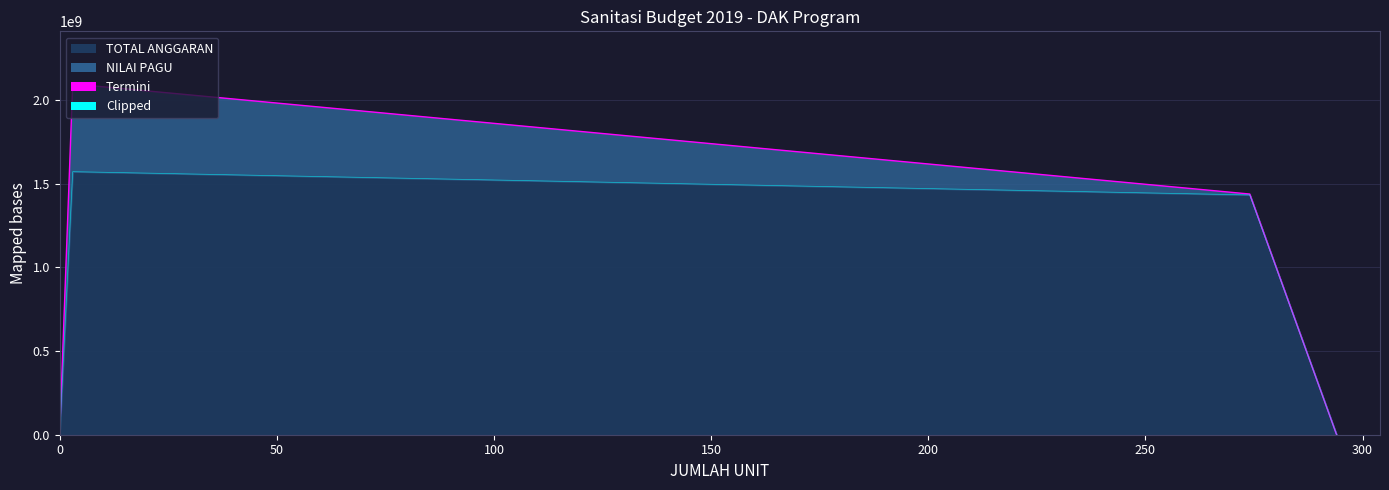

Count the TOTAL ANGGARAN values in the range 1431915780 to 1570841700.

2